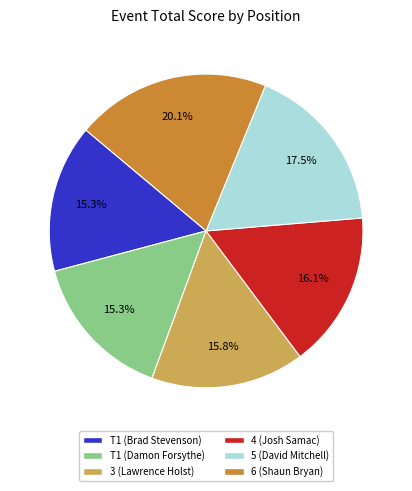

What percentage is the 6 (Shaun Bryan) slice, to the nearest percent?

20%